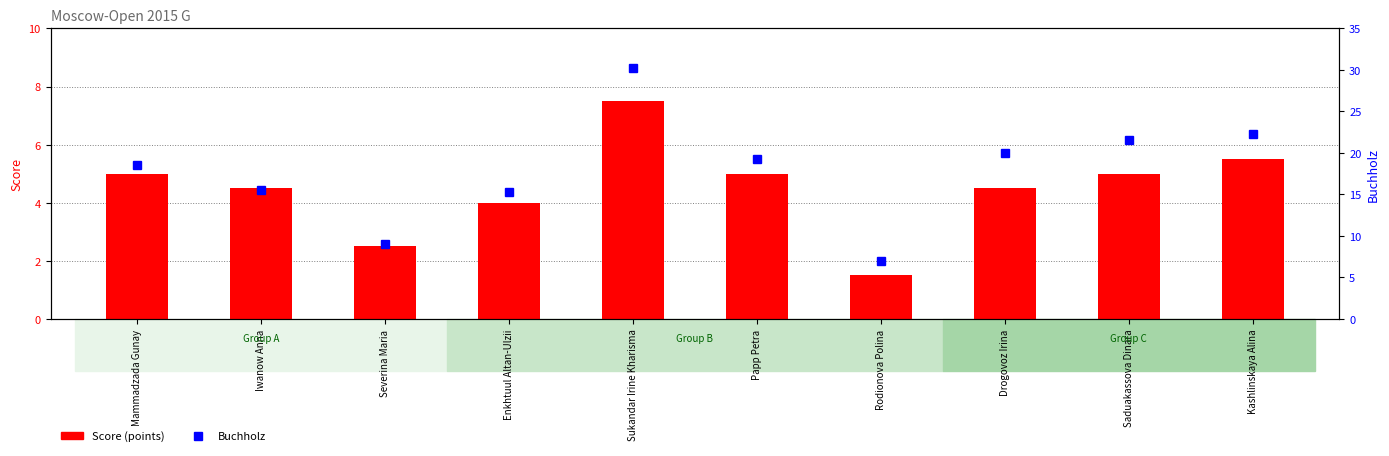

Between Kashlinskaya Alina and Papp Petra, which is larger?

Kashlinskaya Alina